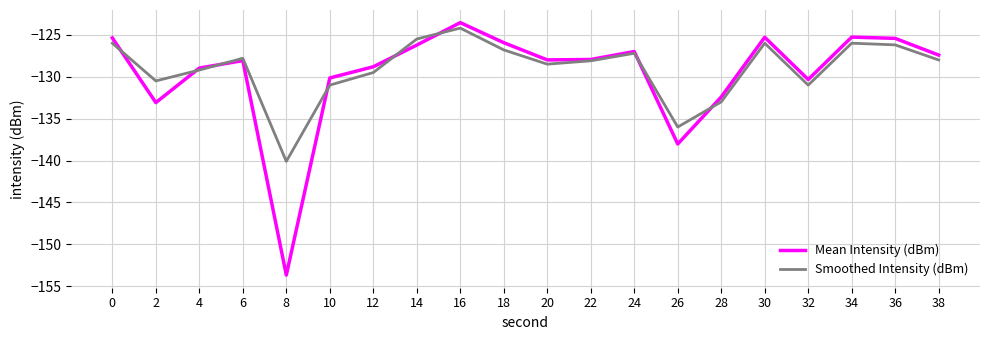

Which series changed the most between 12 and 38?

Smoothed Intensity (dBm)